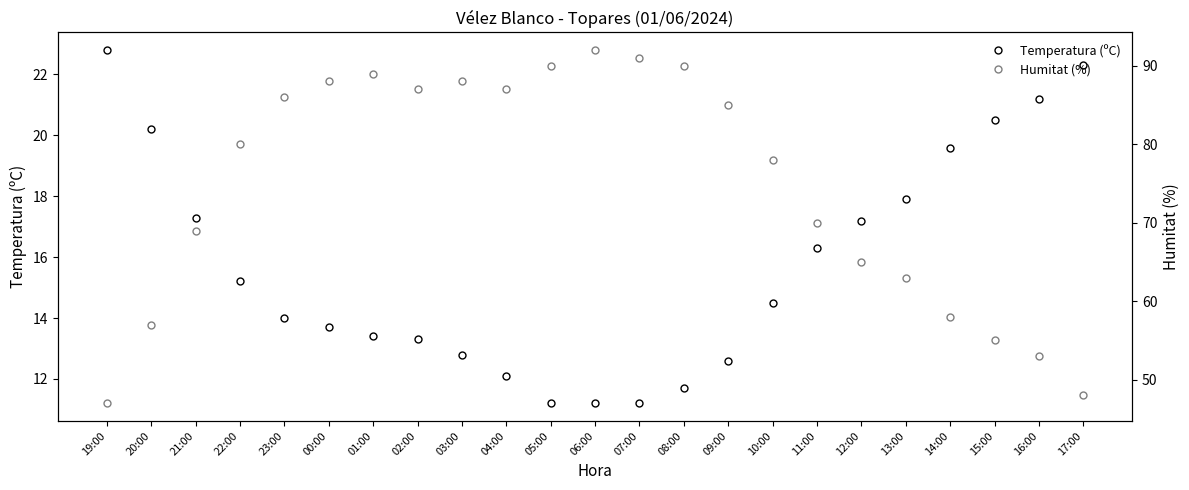

List the labels in order of Temperatura (ºC) value, largest first.

19:00, 17:00, 16:00, 15:00, 20:00, 14:00, 13:00, 21:00, 12:00, 11:00, 22:00, 10:00, 23:00, 00:00, 01:00, 02:00, 03:00, 09:00, 04:00, 08:00, 05:00, 06:00, 07:00